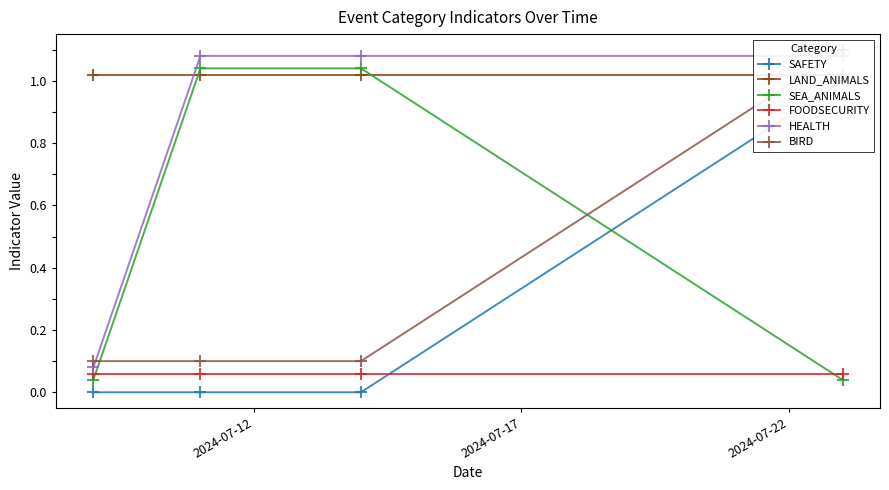

What is the sum of all SAFETY values?

1.0